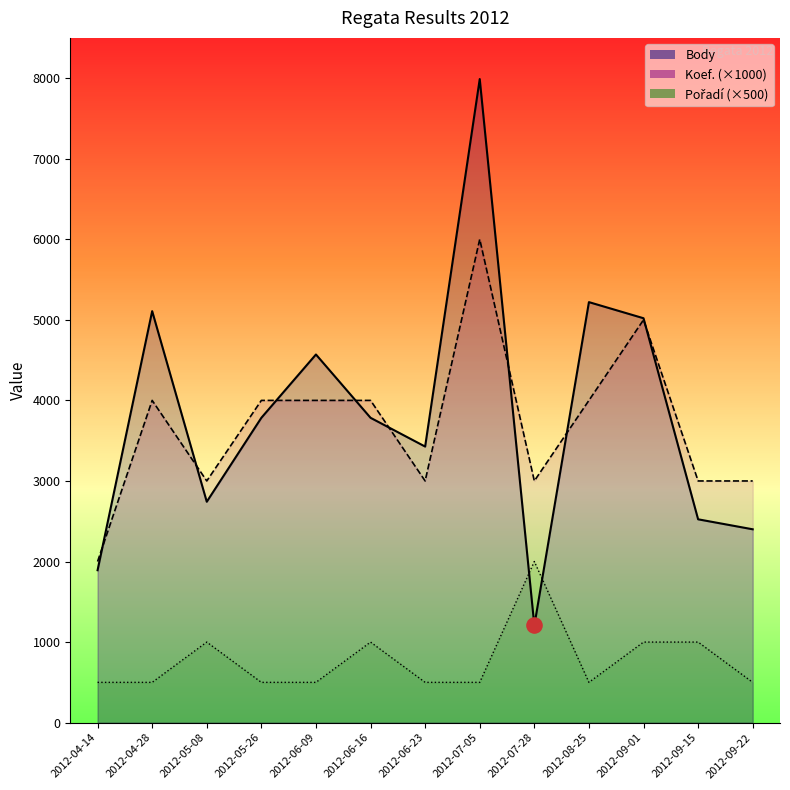

Which series has the largest total across all categories?

Body